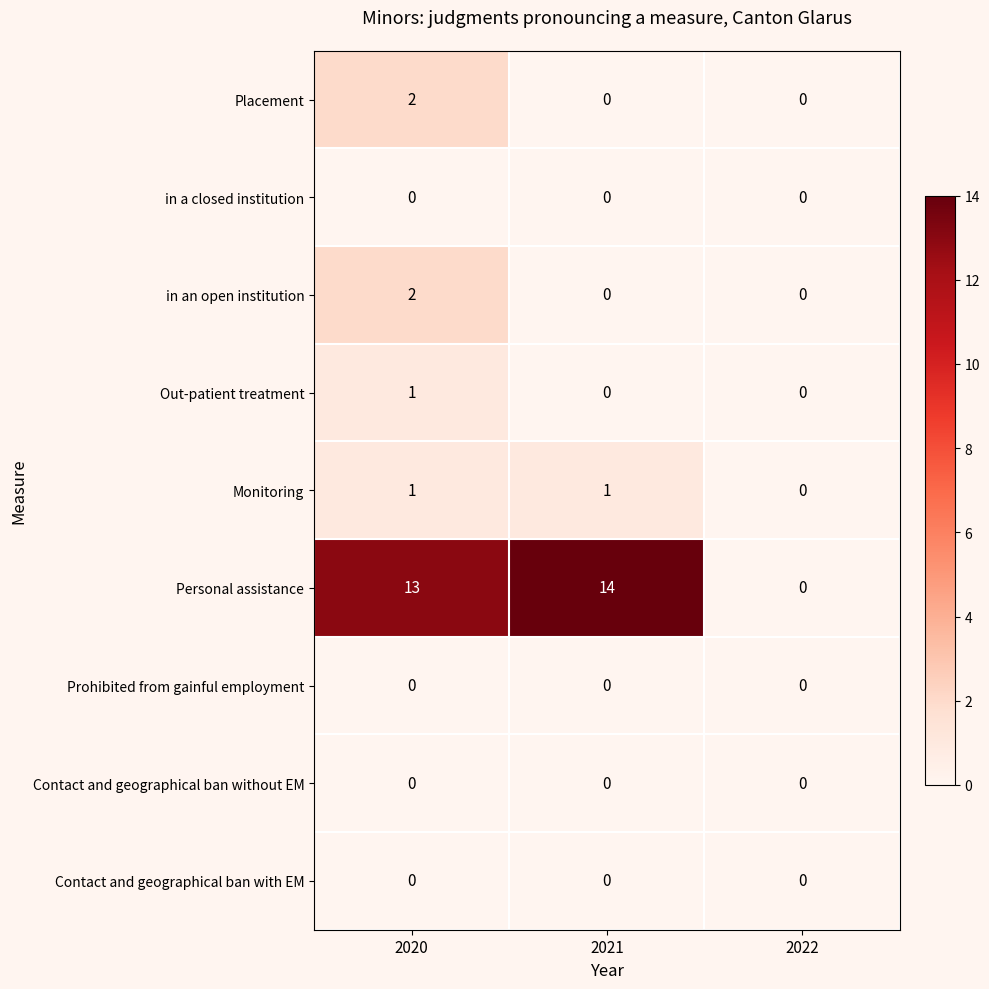

Between 2020 and 2022, which series saw the biggest shift?

Personal assistance